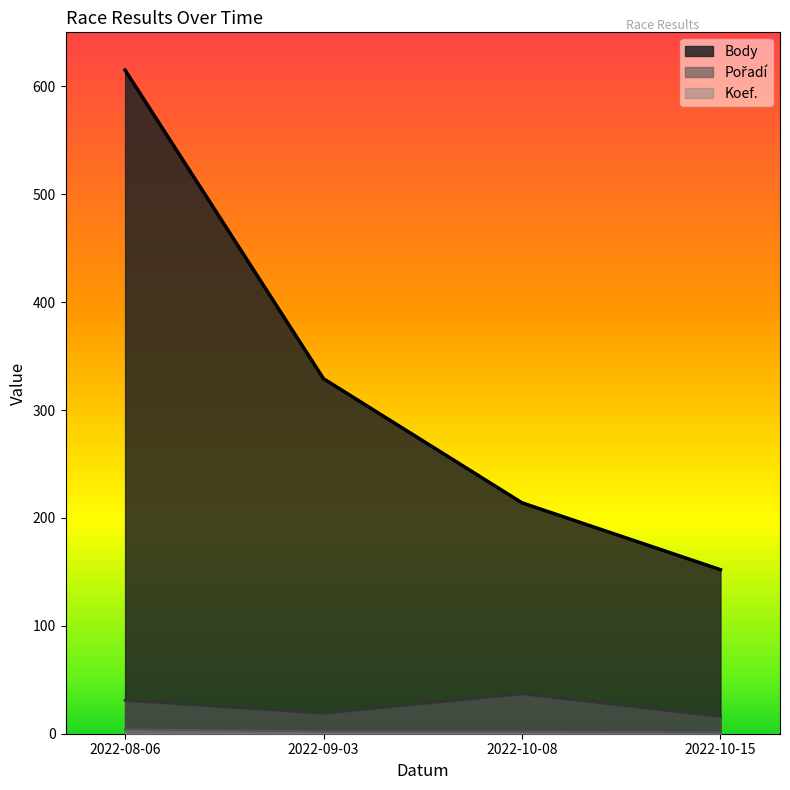

True or false: Koef. and Body cross at least once.

False